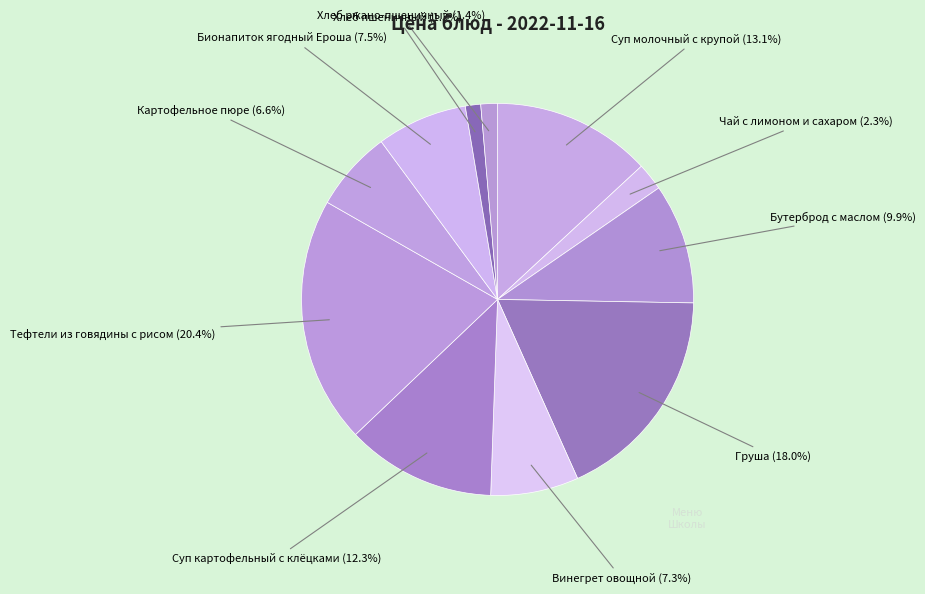

To the nearest percent, what is the combined percentage of Бутерброд с маслом and Груша?

28%